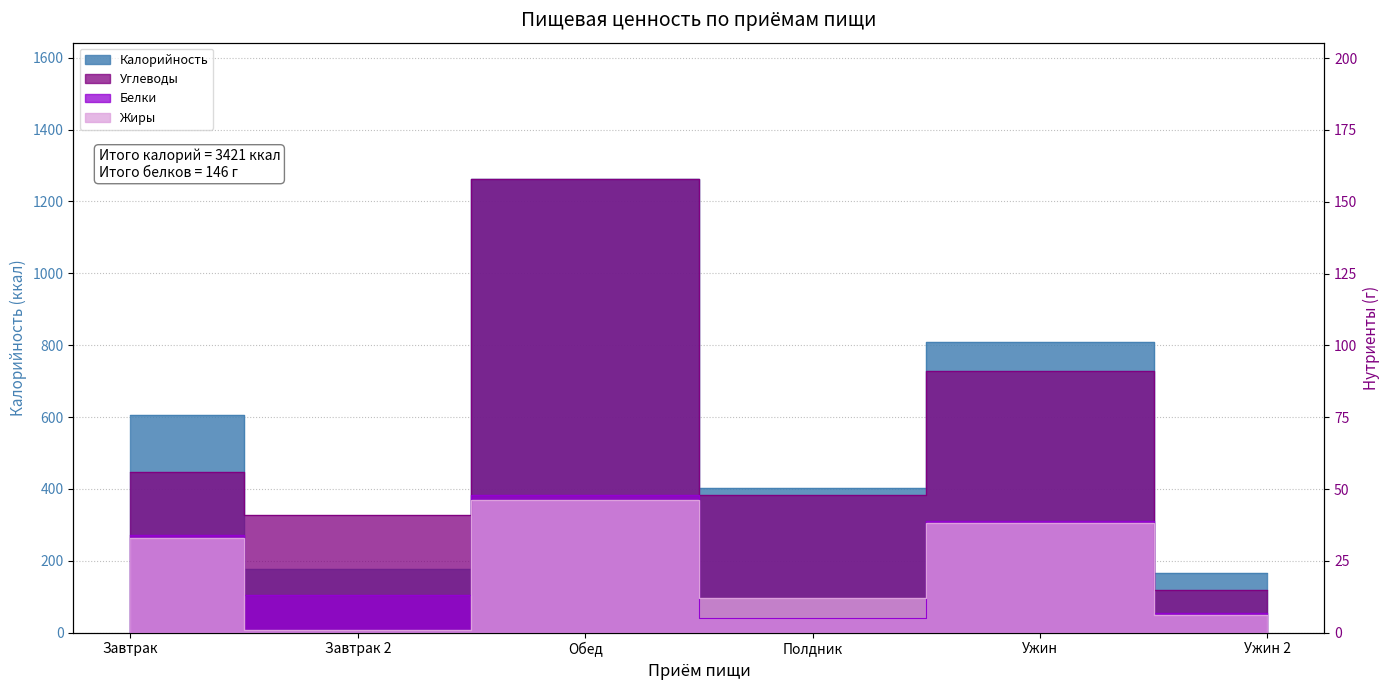

Between which two adjacent categories do Жиры and Белки first intersect?

Обед and Полдник